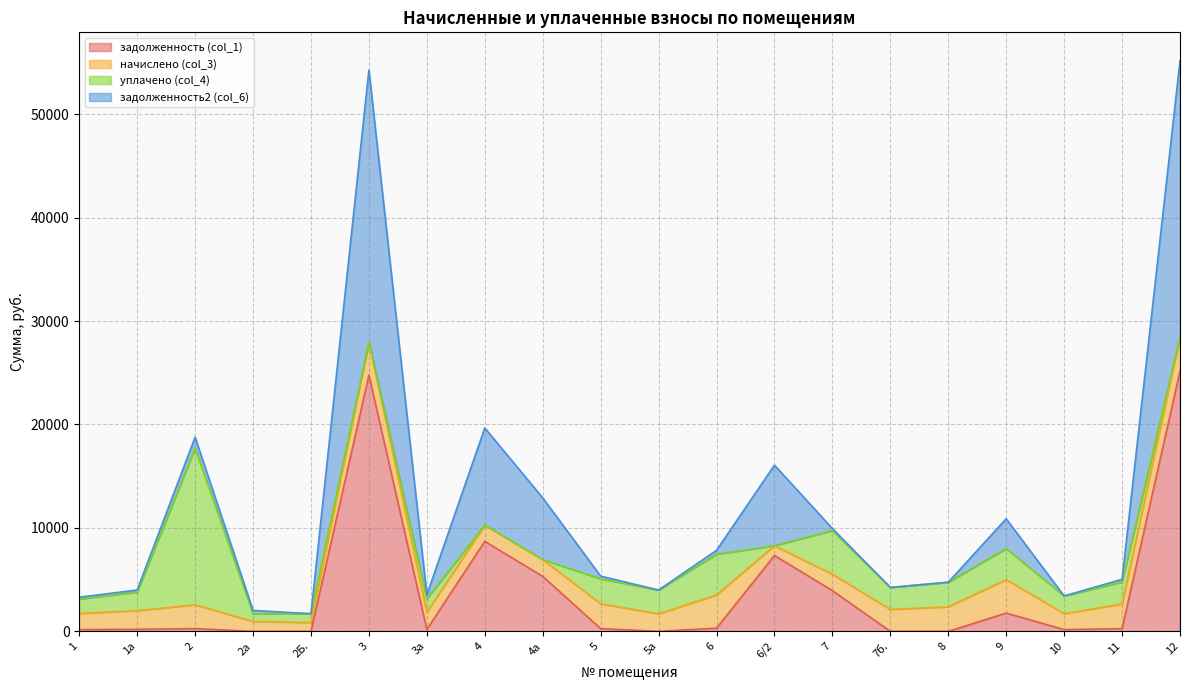

True or false: задолженность (col_1) has more than 2 interior local peaks.

True